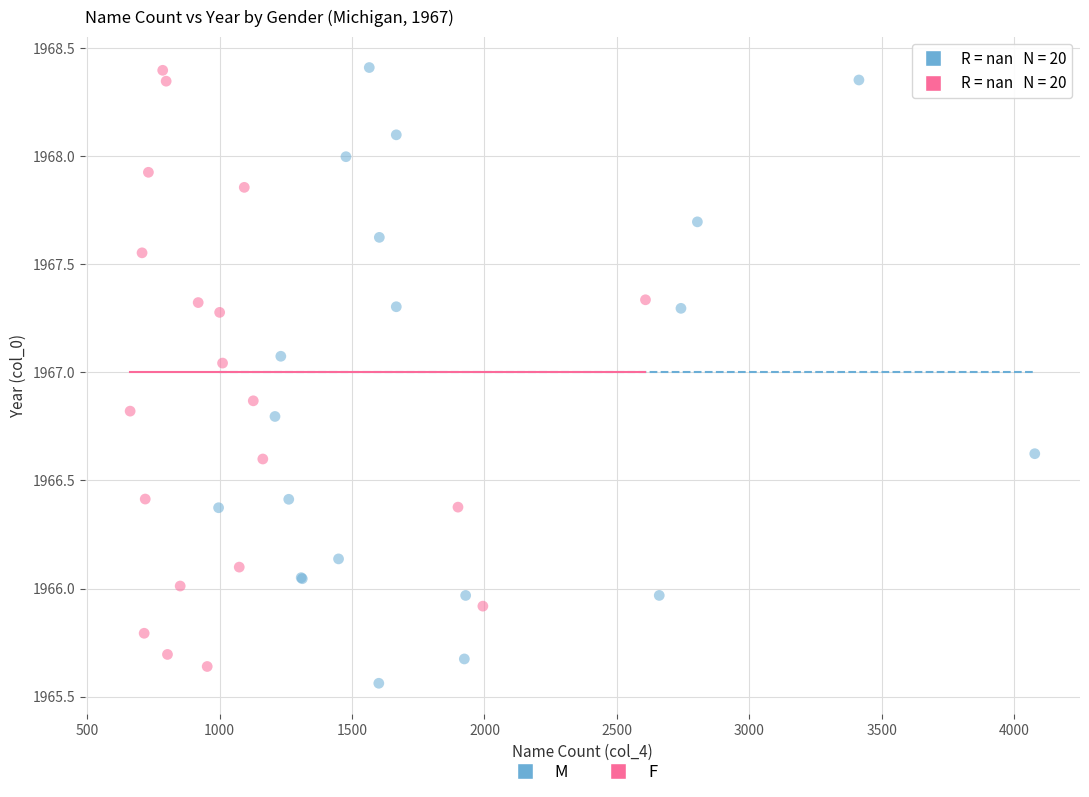

What are all the series names shown in the legend?

M, F